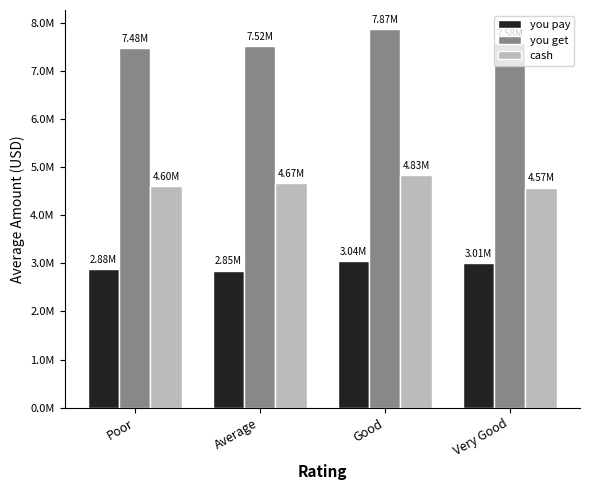

What is the spread (max minus min) of values at Average?

4665794.4